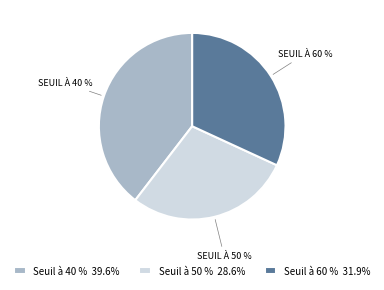

Rank the categories by value from highest to lowest.

Seuil à 40 %, Seuil à 60 %, Seuil à 50 %